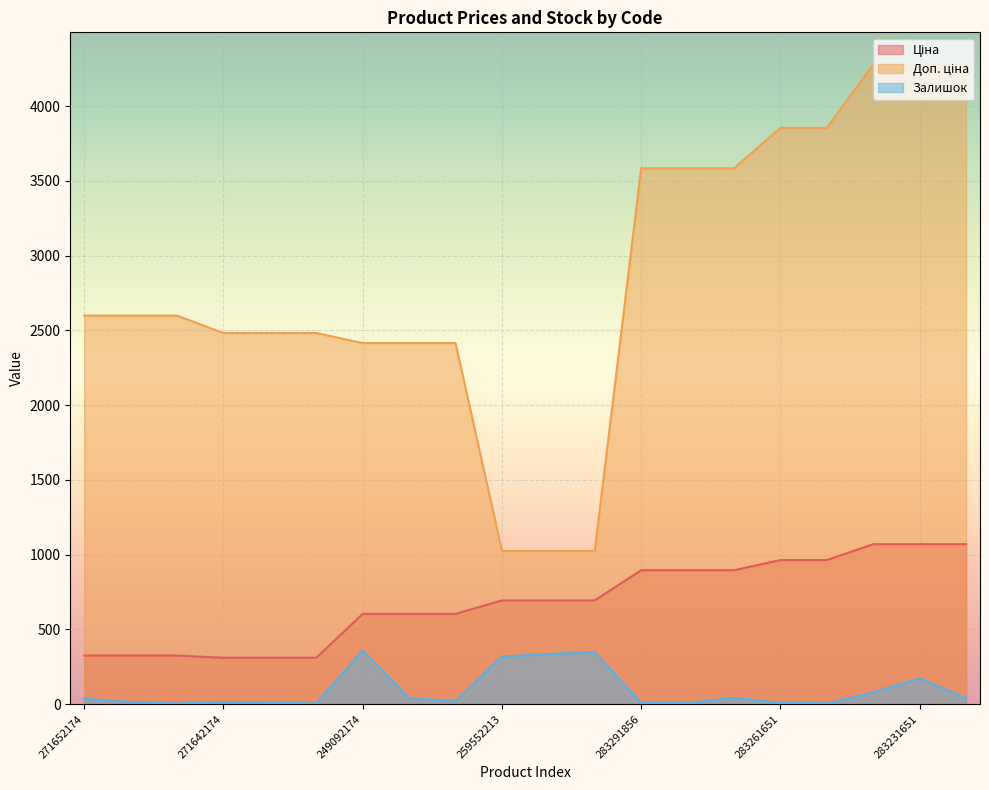

True or false: Залишок and Ціна intersect in this chart.

False